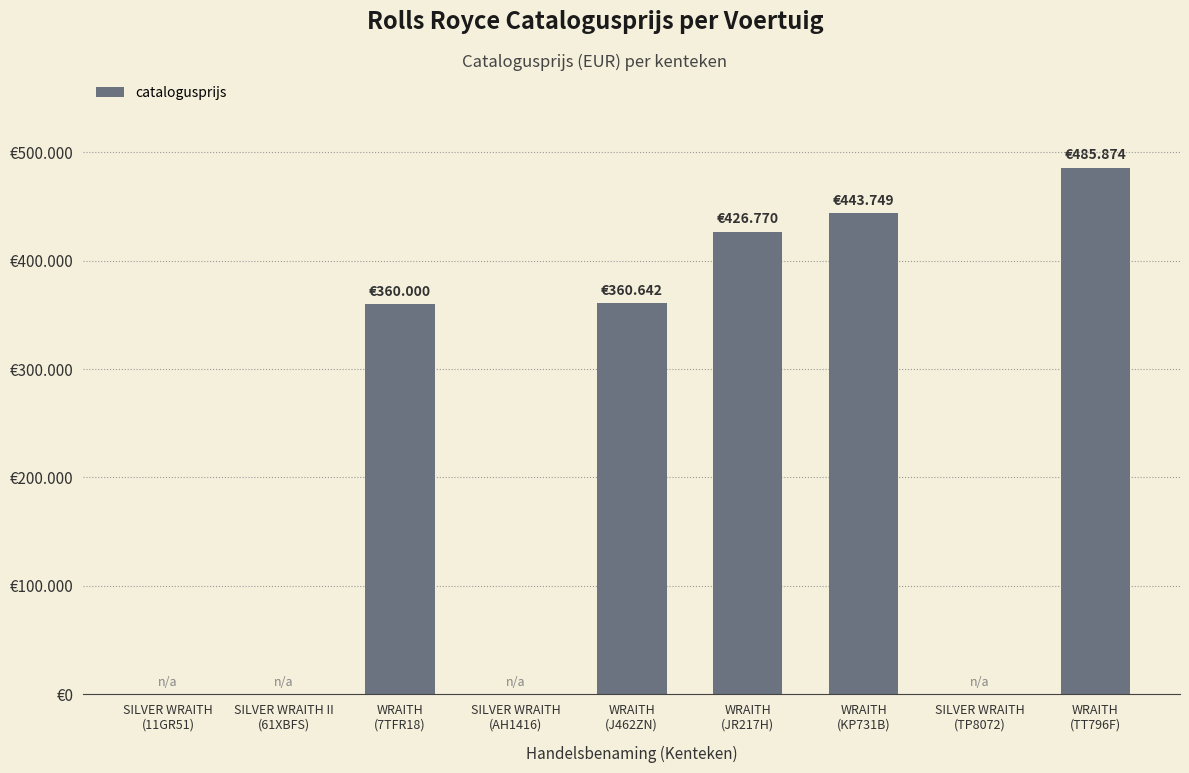

How many distinct data groups are displayed?

1